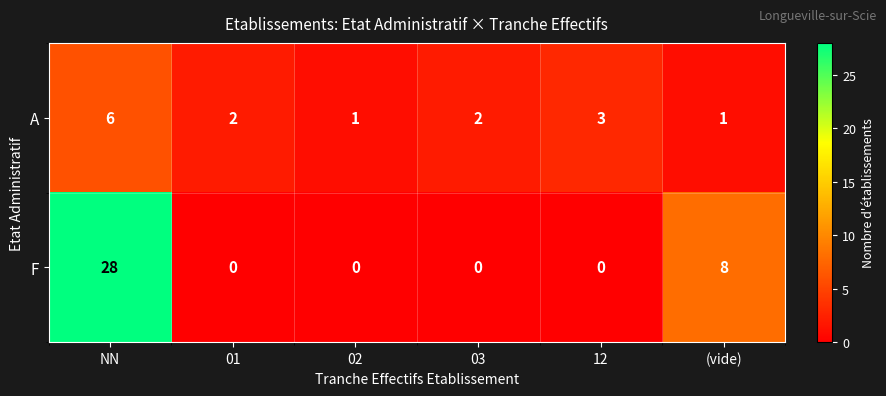

Which series has the largest range (max minus min)?

F